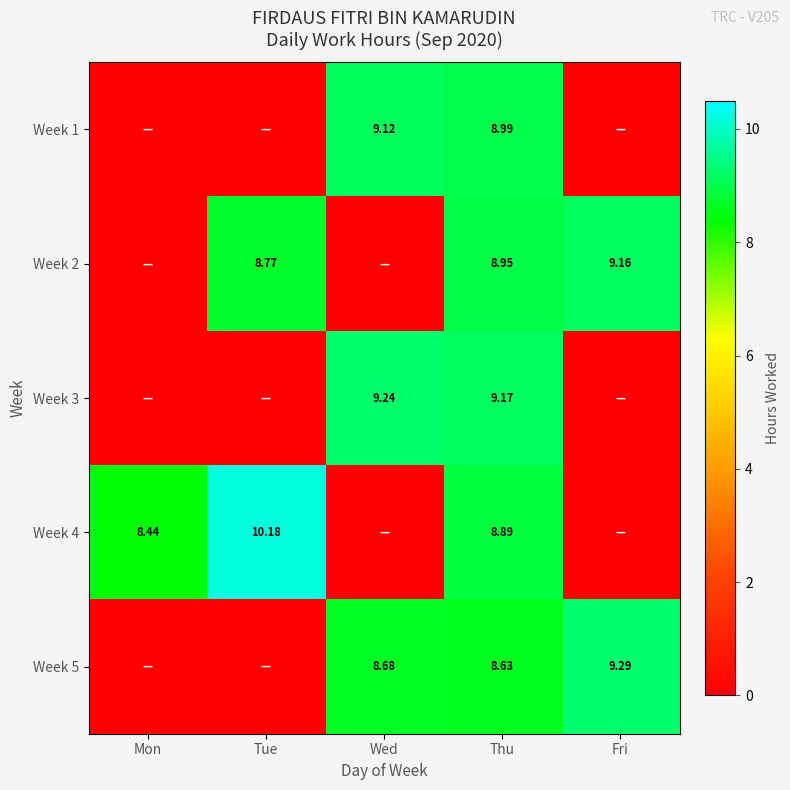

Between Wed and Thu, which series saw the biggest shift?

Week 2